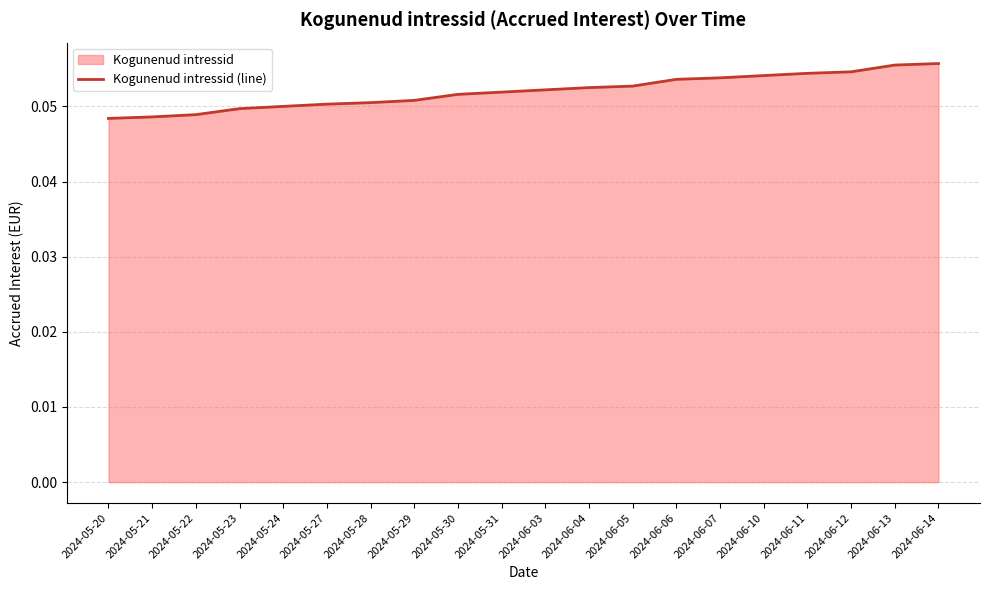

Is it true that the value at 2024-06-06 is 0.0?

False